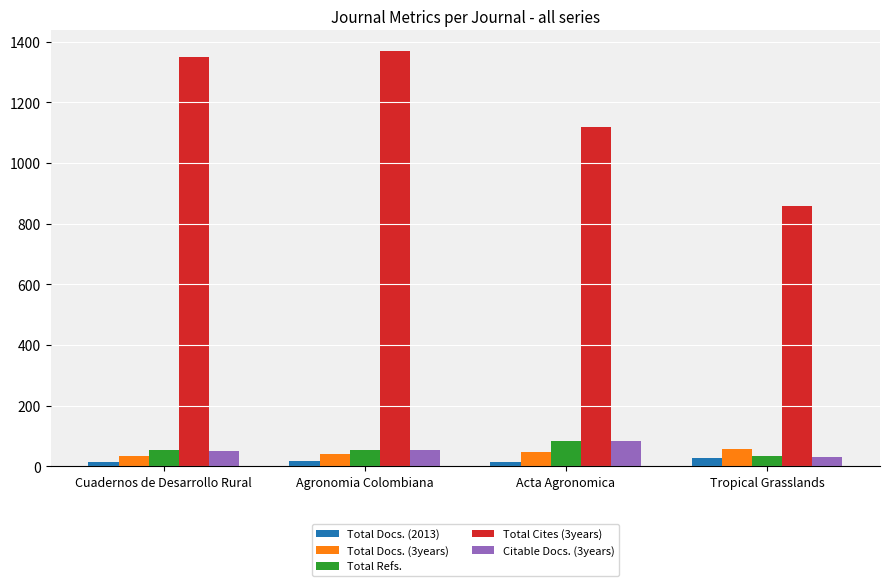

The Total Cites (3years) series shows 1369 at Agronomia Colombiana. True or false?

True